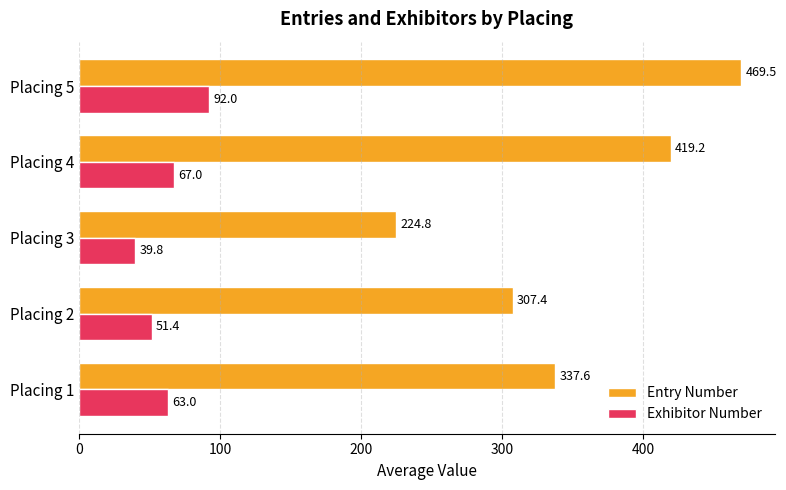

Is the value of Entry Number at Placing 5 greater than the value of Exhibitor Number at Placing 1?

Yes